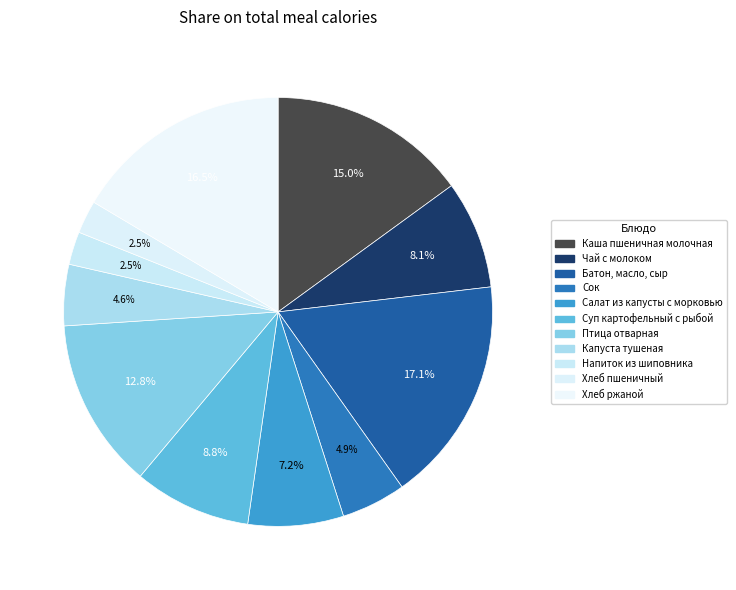

Count the number of slices in the pie.

11